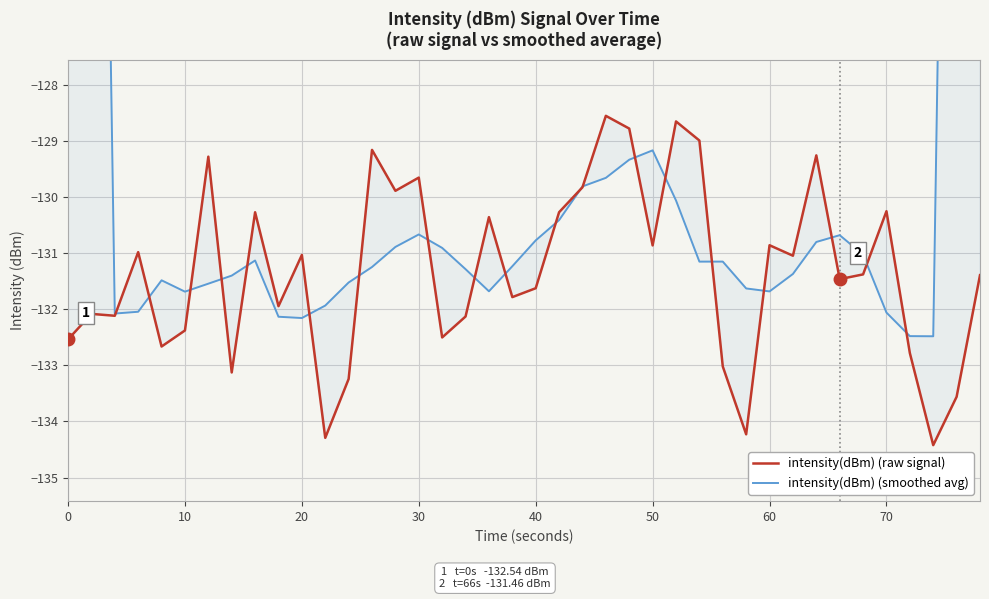

Is it true that intensity(dBm) (smoothed avg) equals -61.1 at 21?

False